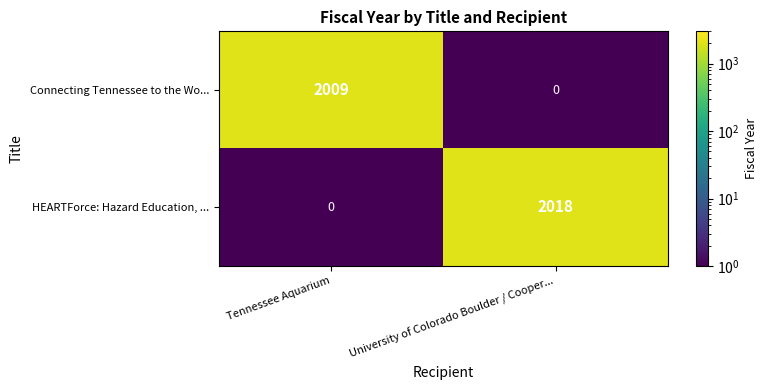

The HEARTForce: Hazard Education, ... series shows 3117 at University of Colorado Boulder / Cooper.... True or false?

False